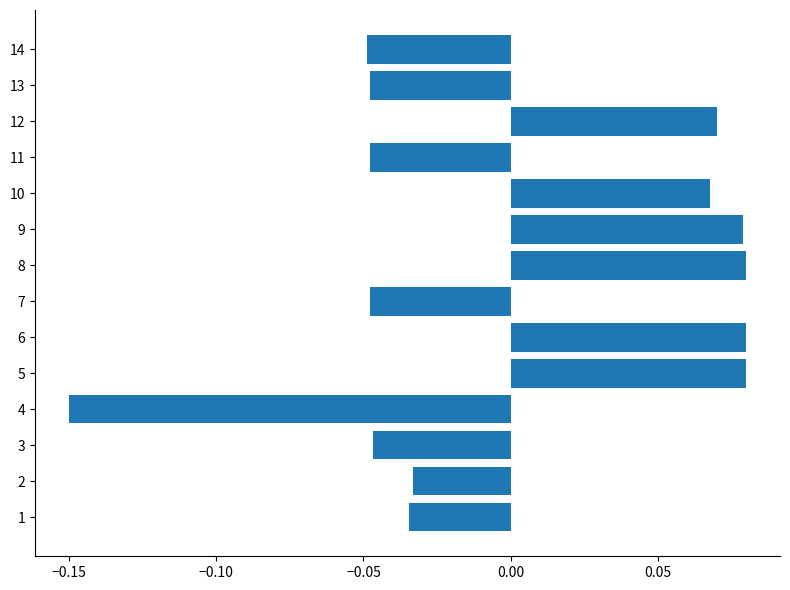

Between 14 and 6, which is larger?

6